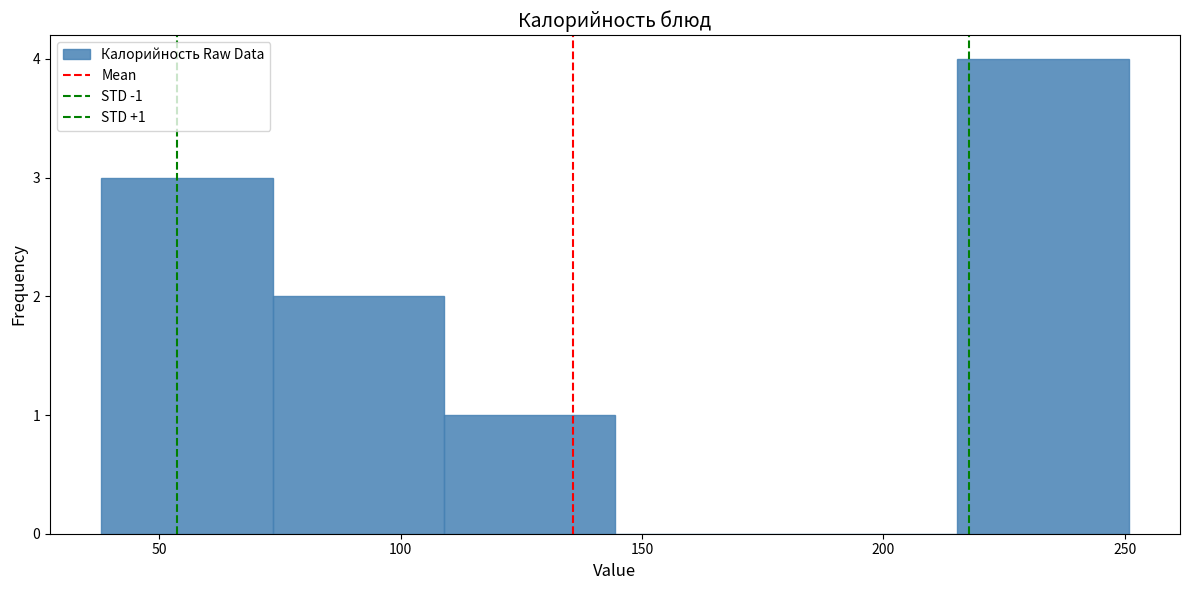

Over which range of the x-axis is the bar tallest?

215 to 250